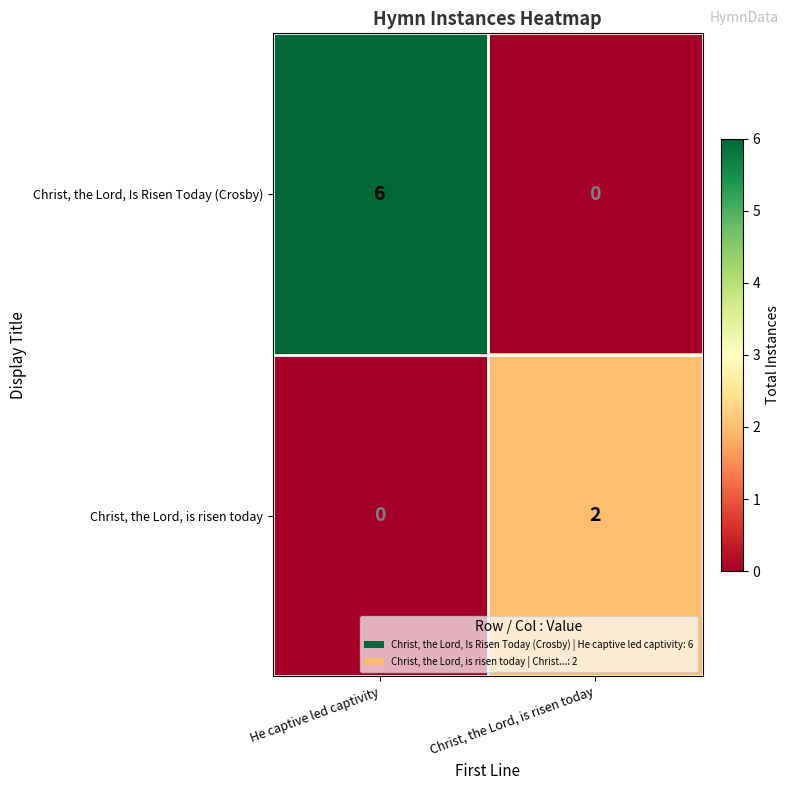

How many data points does each series have?

2